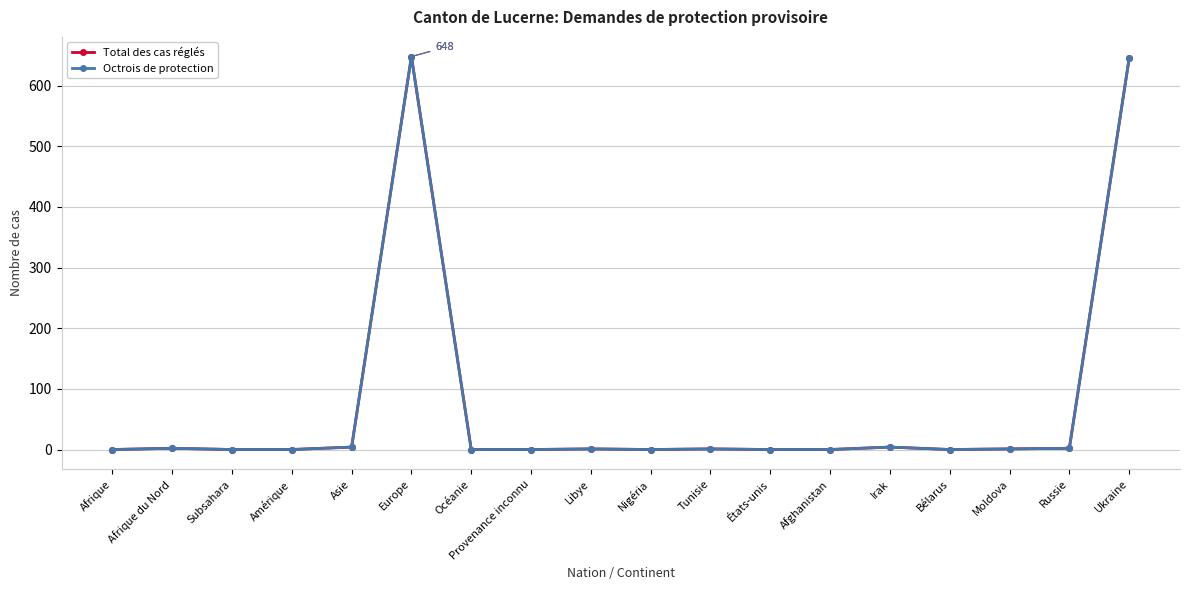

Is it true that Octrois de protection equals 1 at Moldova?

True